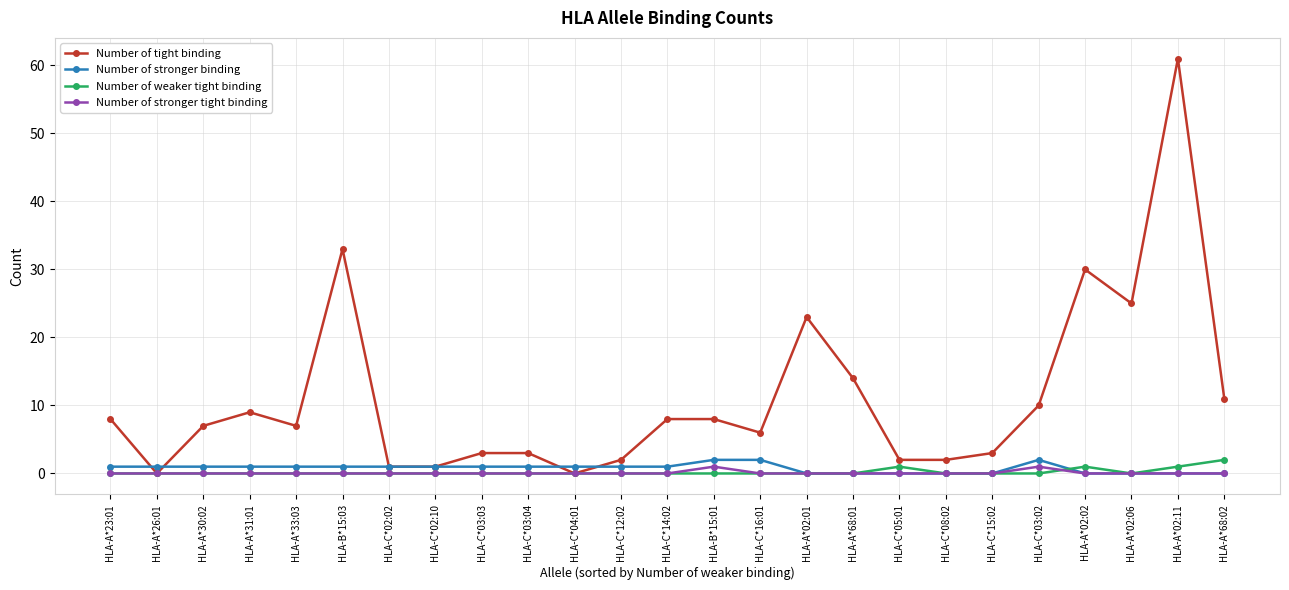

In Number of weaker tight binding, how many points are higher than both neighbors (excluding endpoints)?

2